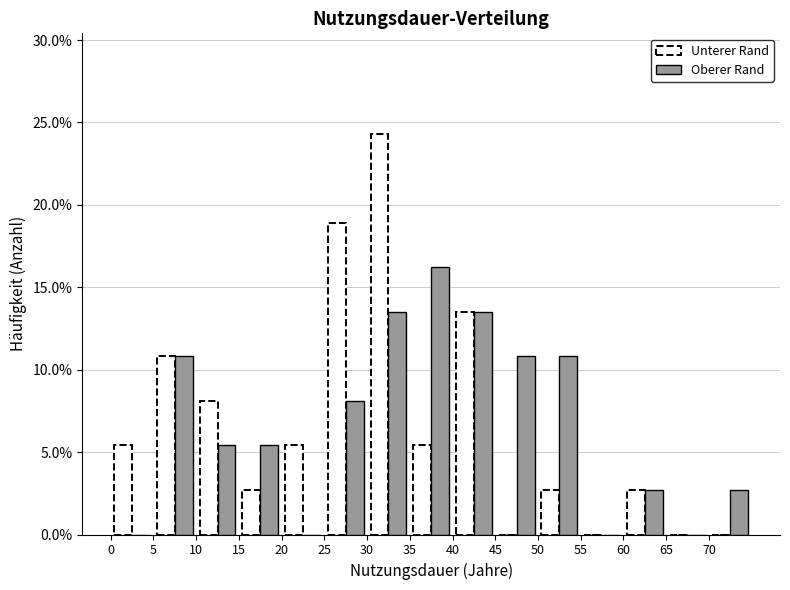

What is the height of the Unterer Rand bar covering 5 to 10 on the x-axis? The values are not printed on the chart, so give them approximately, as read against the axis.

11.0